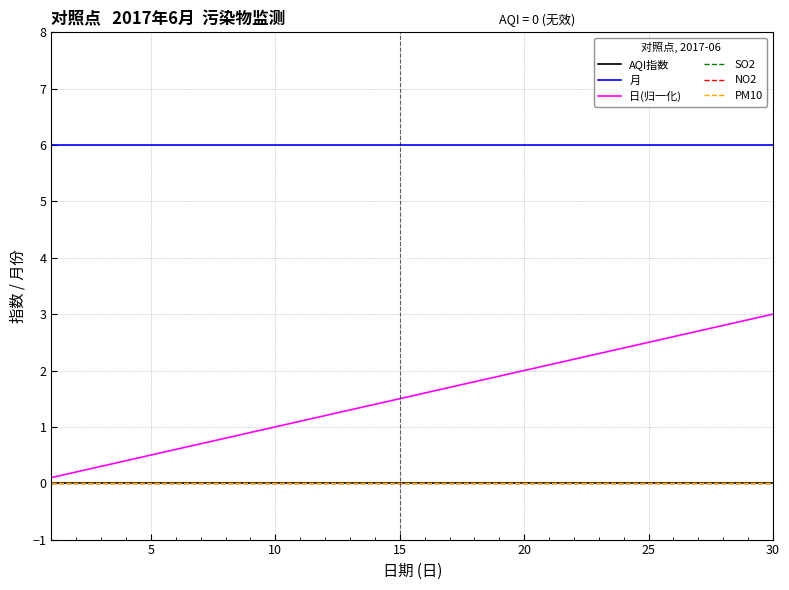

Does the chart display data point markers on the line(s)?

No